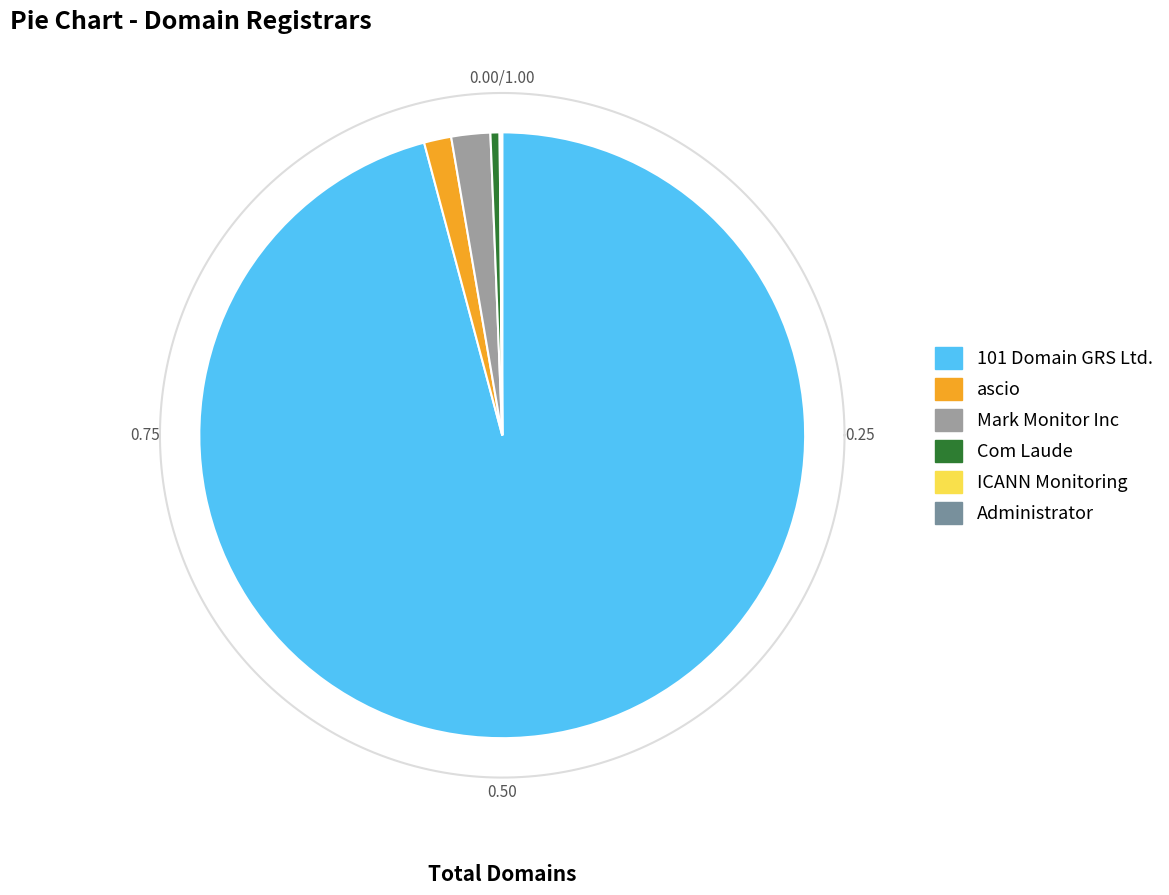

What is the ratio of the value at 101 Domain GRS Ltd. (1011) to the value at Administrator (9999)?

1385.0